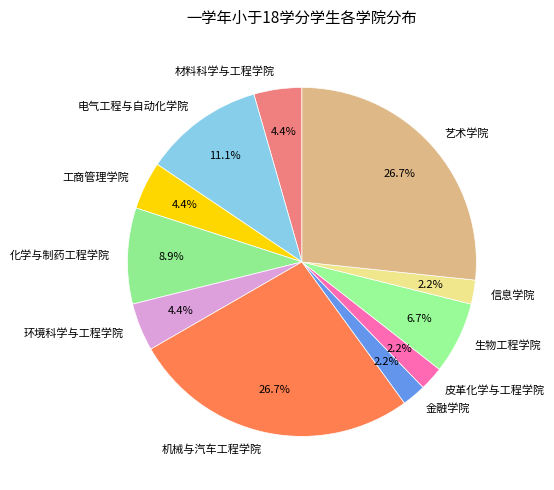

The 皮革化学与工程学院 slice represents 9% of the pie. True or false?

False